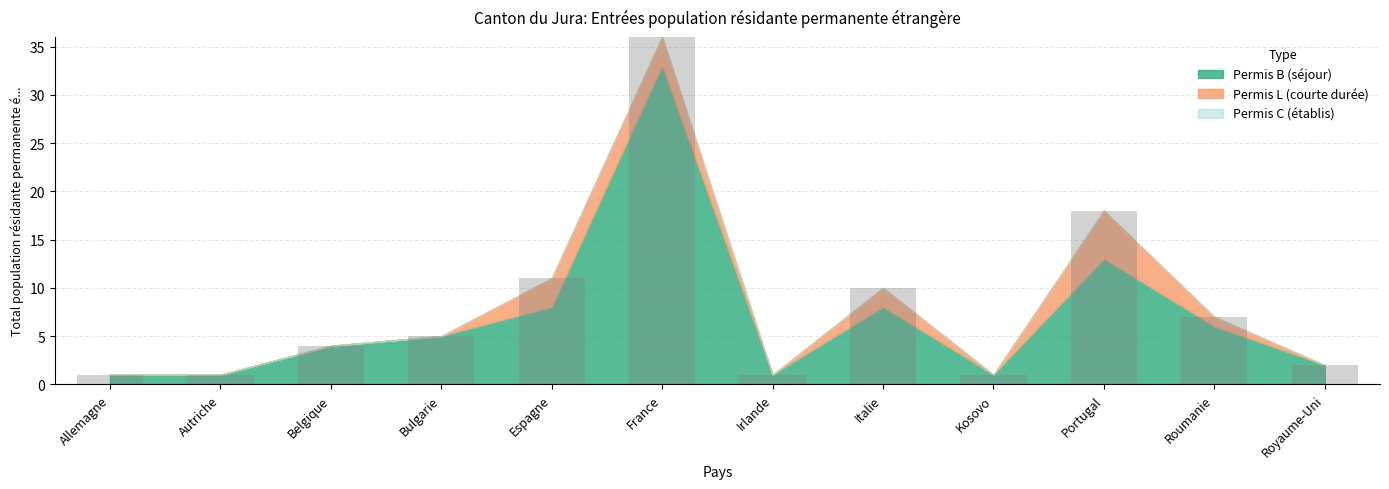

What position from the right is Espagne?

8